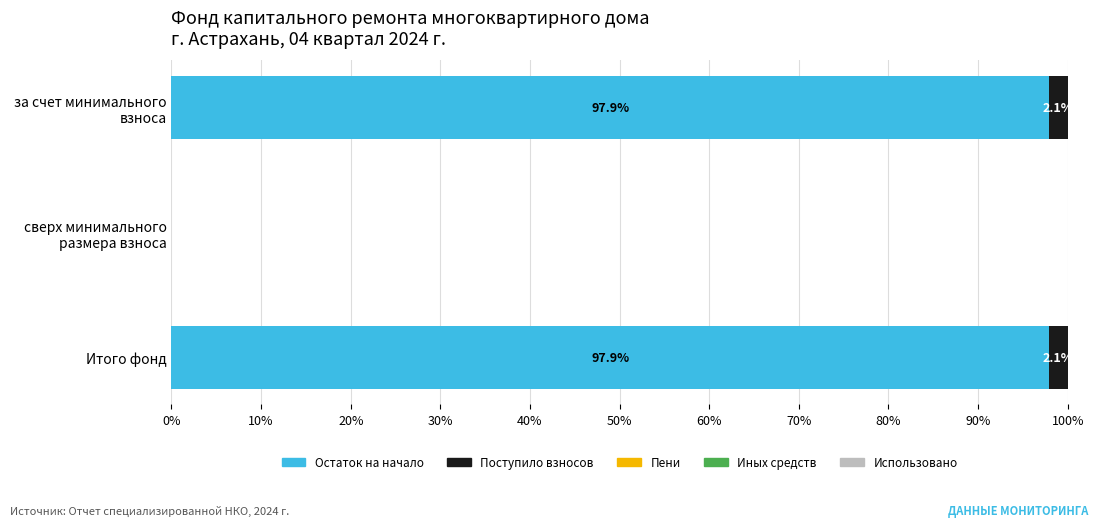

What value does the Остаток на начало series have at Итого фонд?

97.9